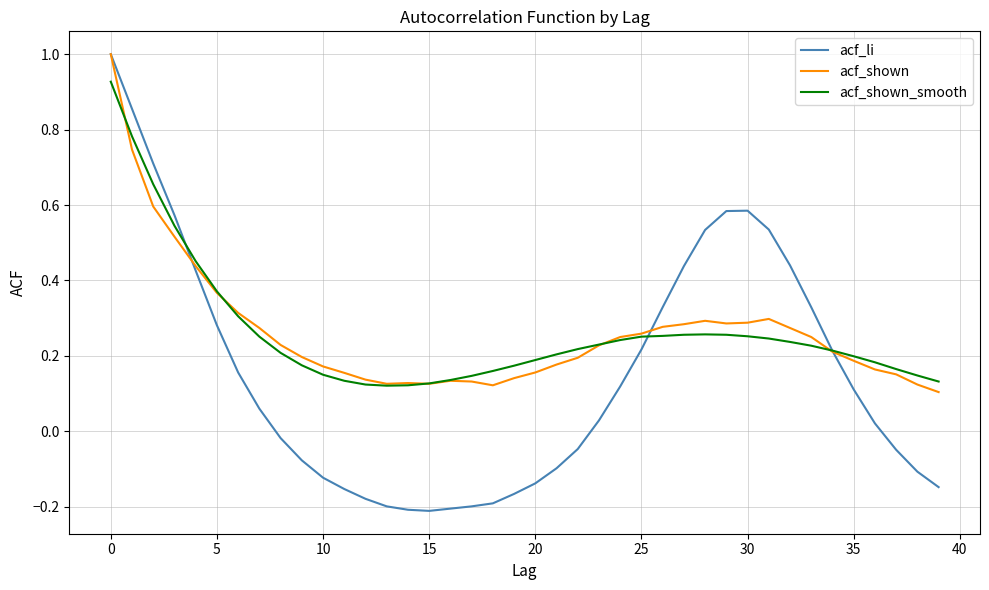

What is the maximum value shown in the chart?

1.0